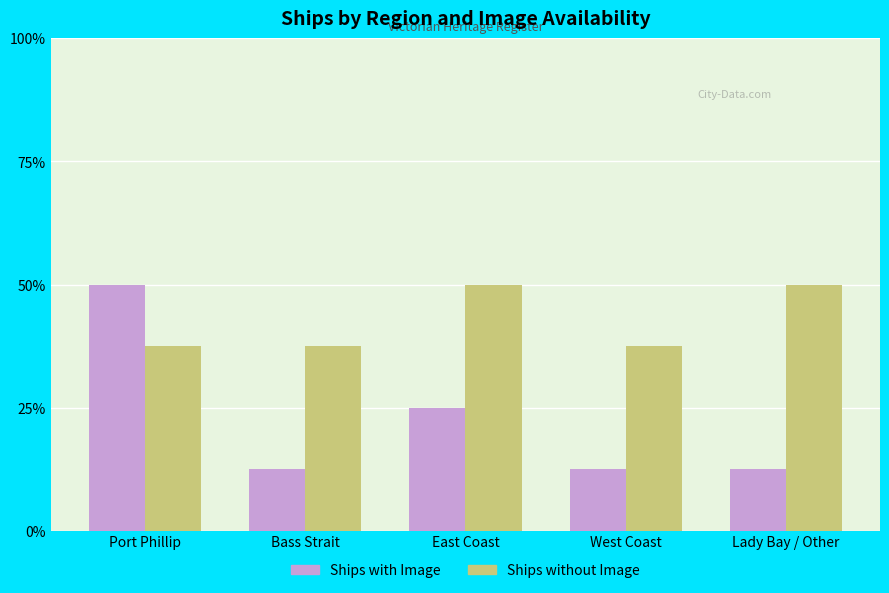

Which series has the largest range (max minus min)?

Ships with Image